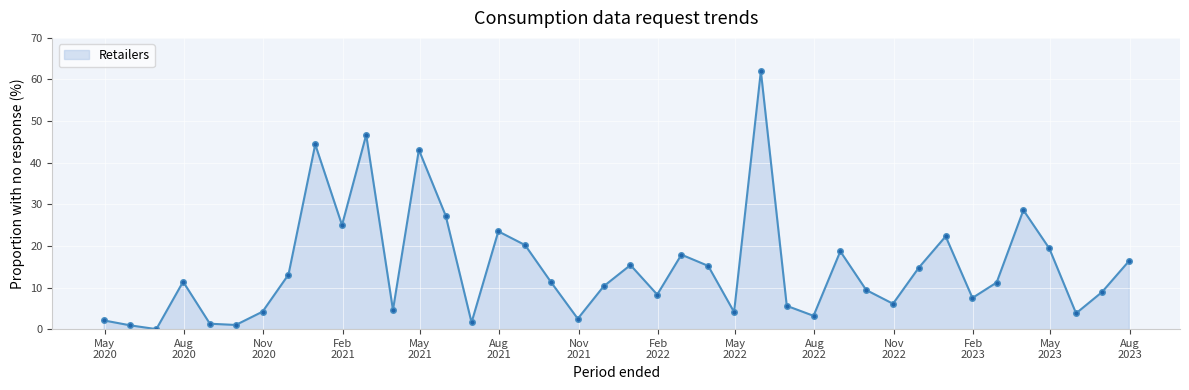

What is the difference between the maximum and minimum values?

62.0